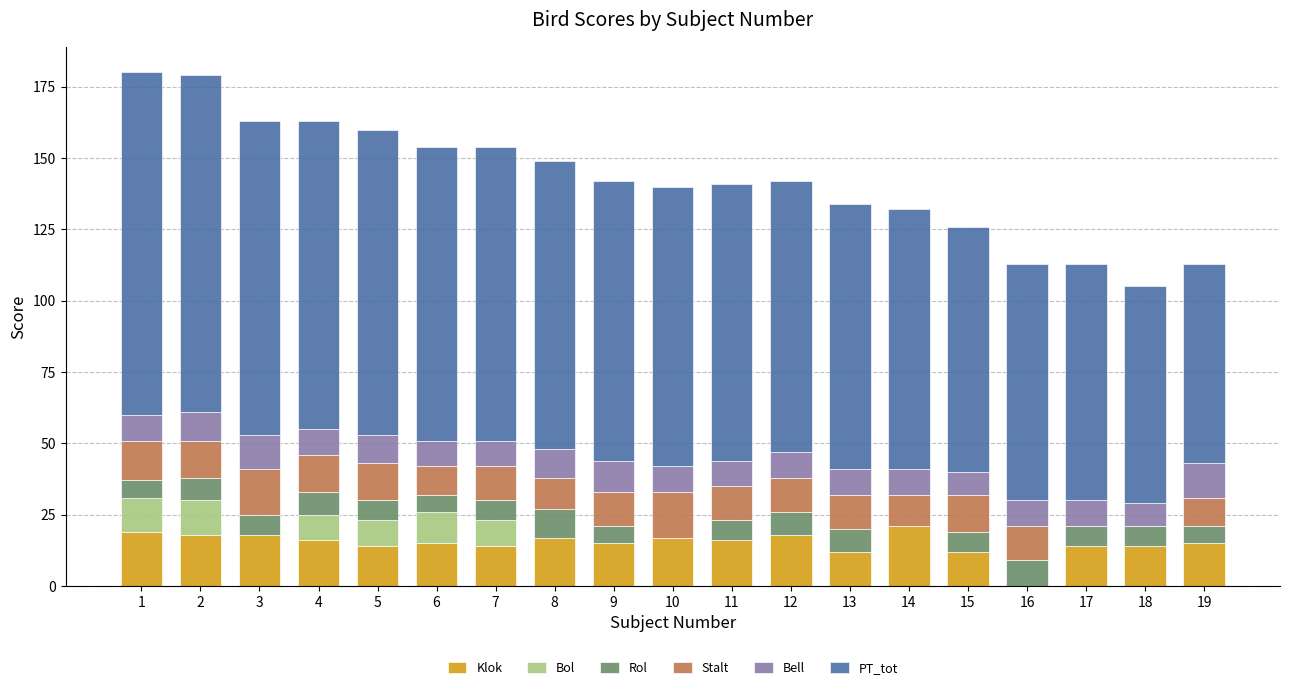

Is it true that Klok equals 14 at 5?

True